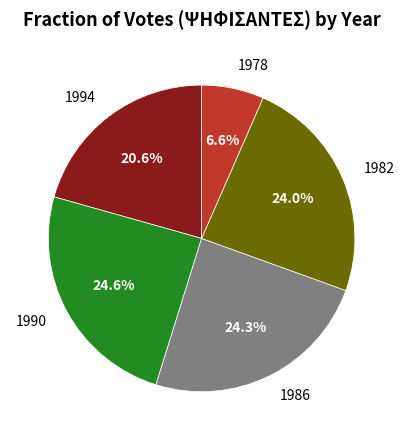

Which slice is the smallest?

1978